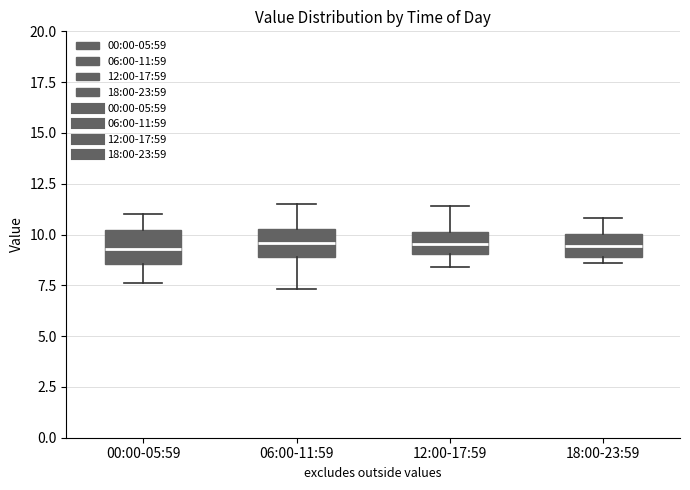

Where does the median line of the box for 18:00-23:59 sit on the y-axis? The values are not printed on the chart, so give them approximately, as read against the axis.

9.5